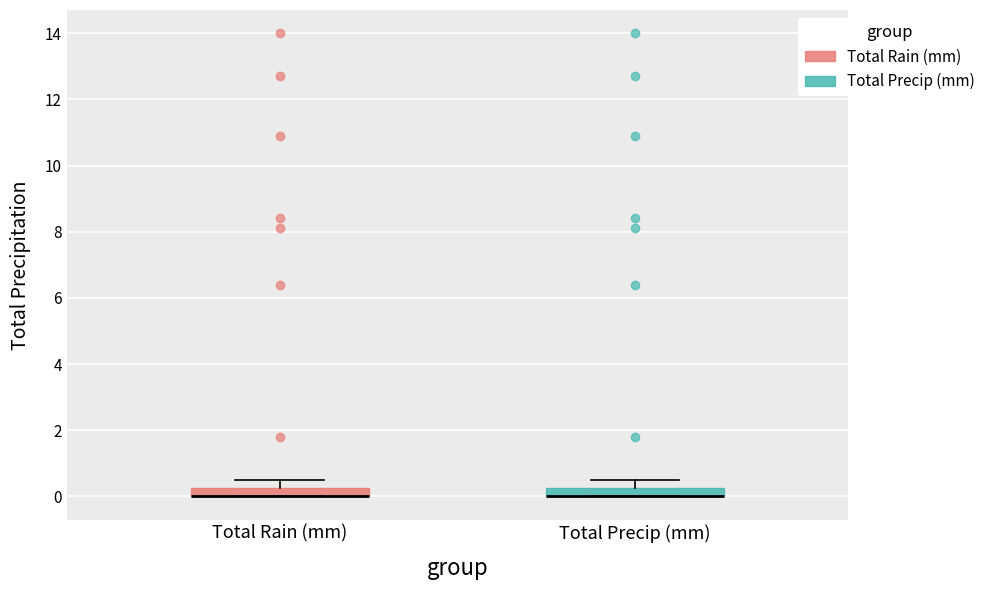

Where is the upper edge of the box for Total Precip (mm) on the y-axis? The values are not printed on the chart, so give them approximately, as read against the axis.

0.2